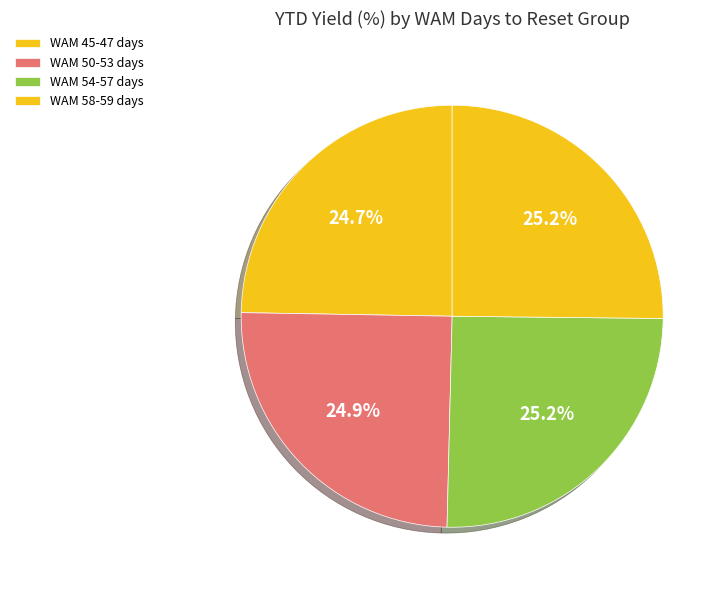

The WAM 54-57 days slice represents 19% of the pie. True or false?

False